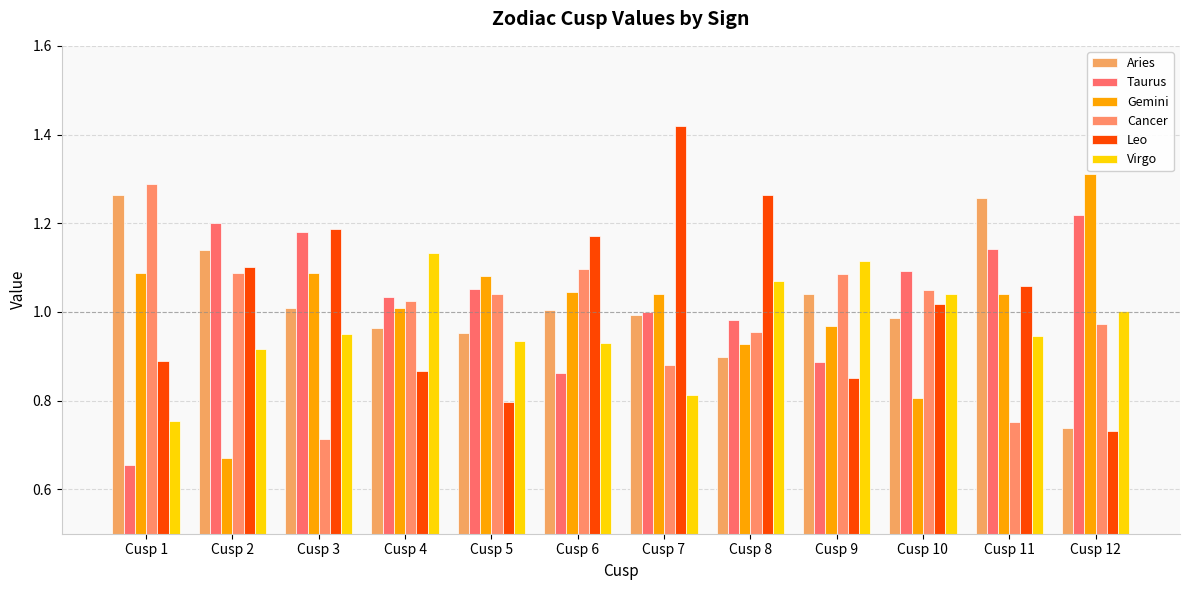

What is the difference between the maximum and minimum values in the Leo series?

0.7